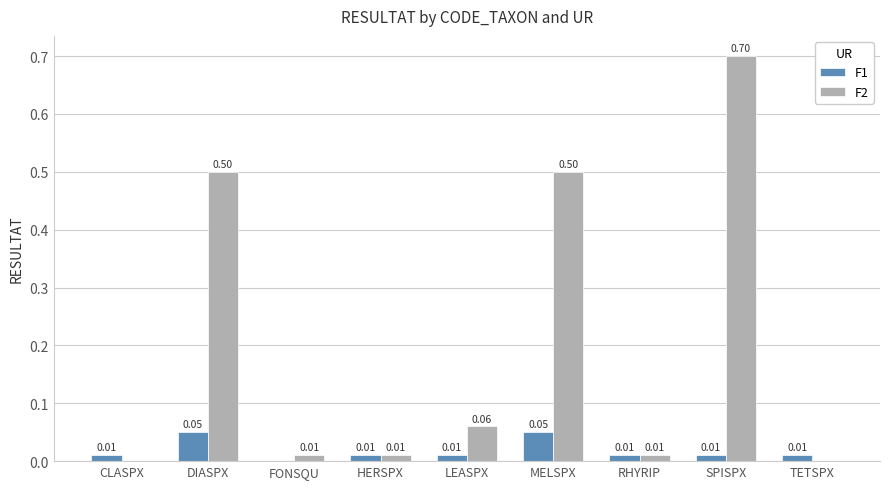

Is the value of F1 at SPISPX greater than the value of F2 at DIASPX?

No